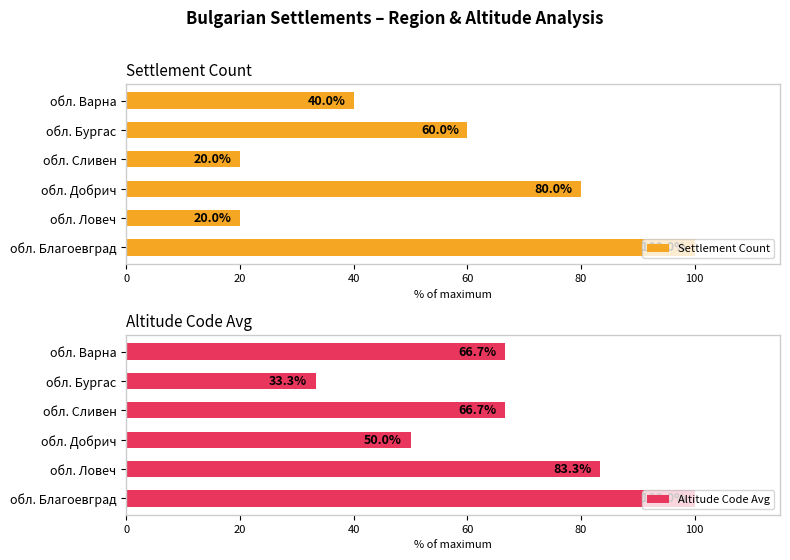

True or false: Settlement Count has a value of 29.3 at 60.

False